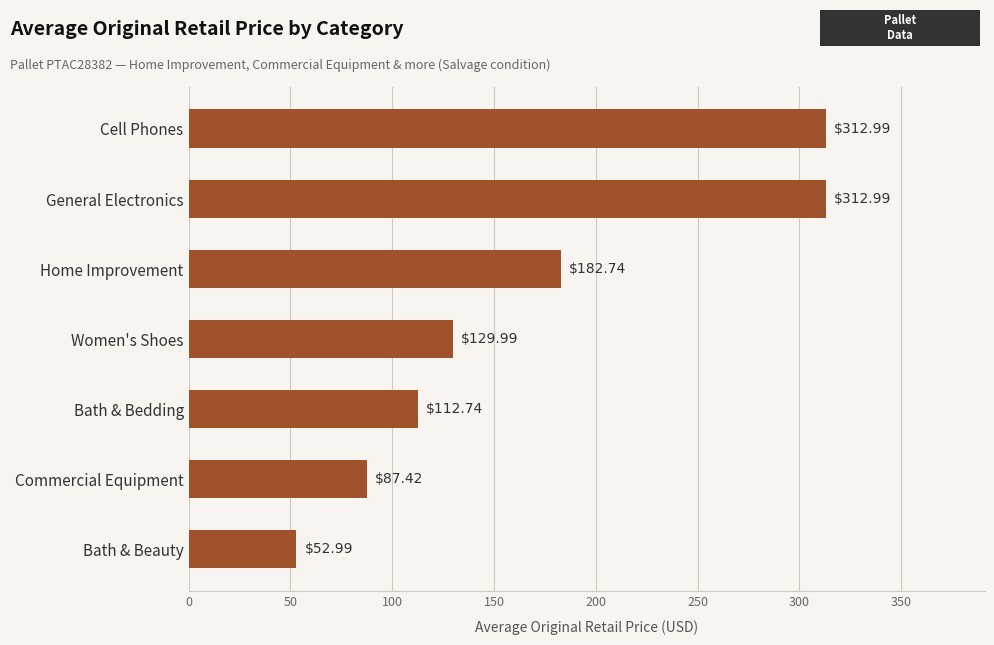

Which label corresponds to the smallest value in the chart?

Bath & Beauty